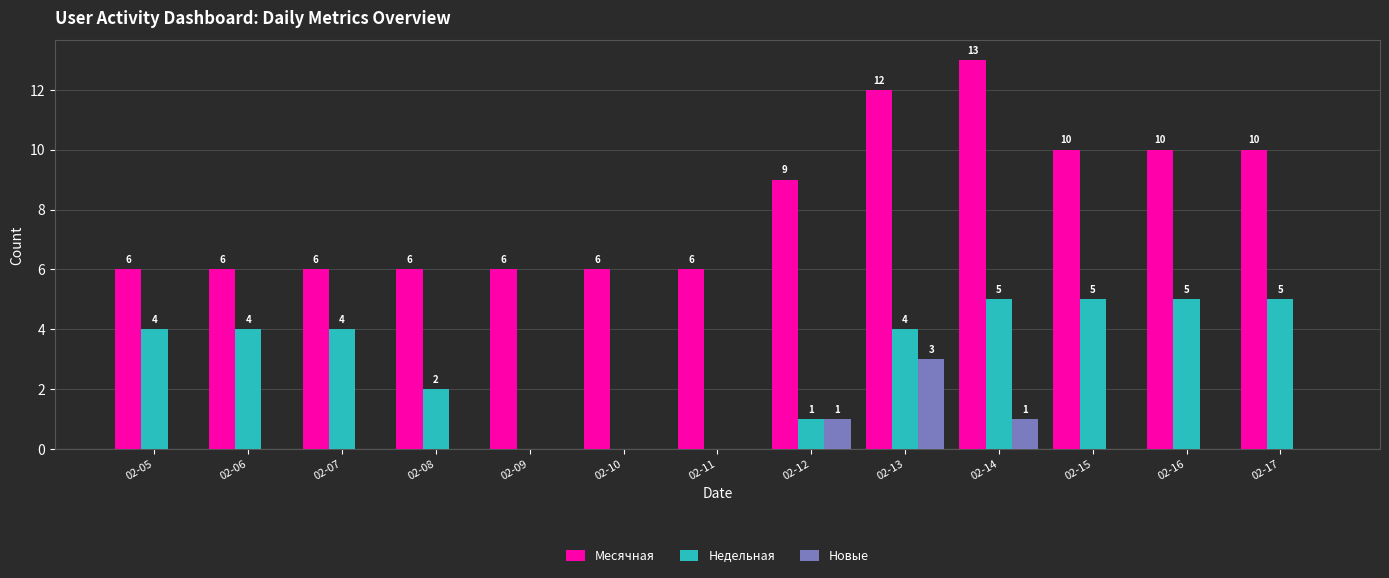

What is the spread (max minus min) of values at 02-07?

6